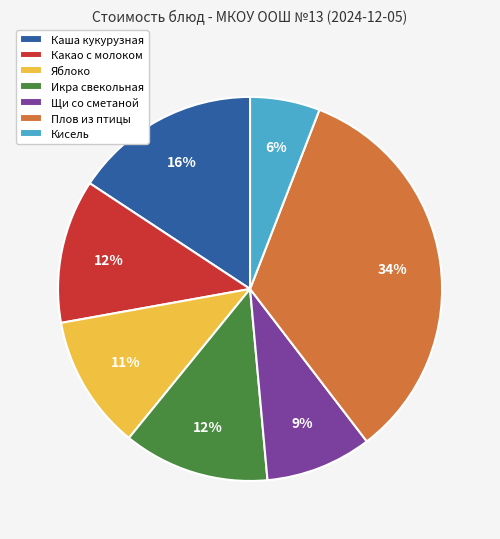

Is the sum of Щи со сметаной and Кисель greater than half?

No